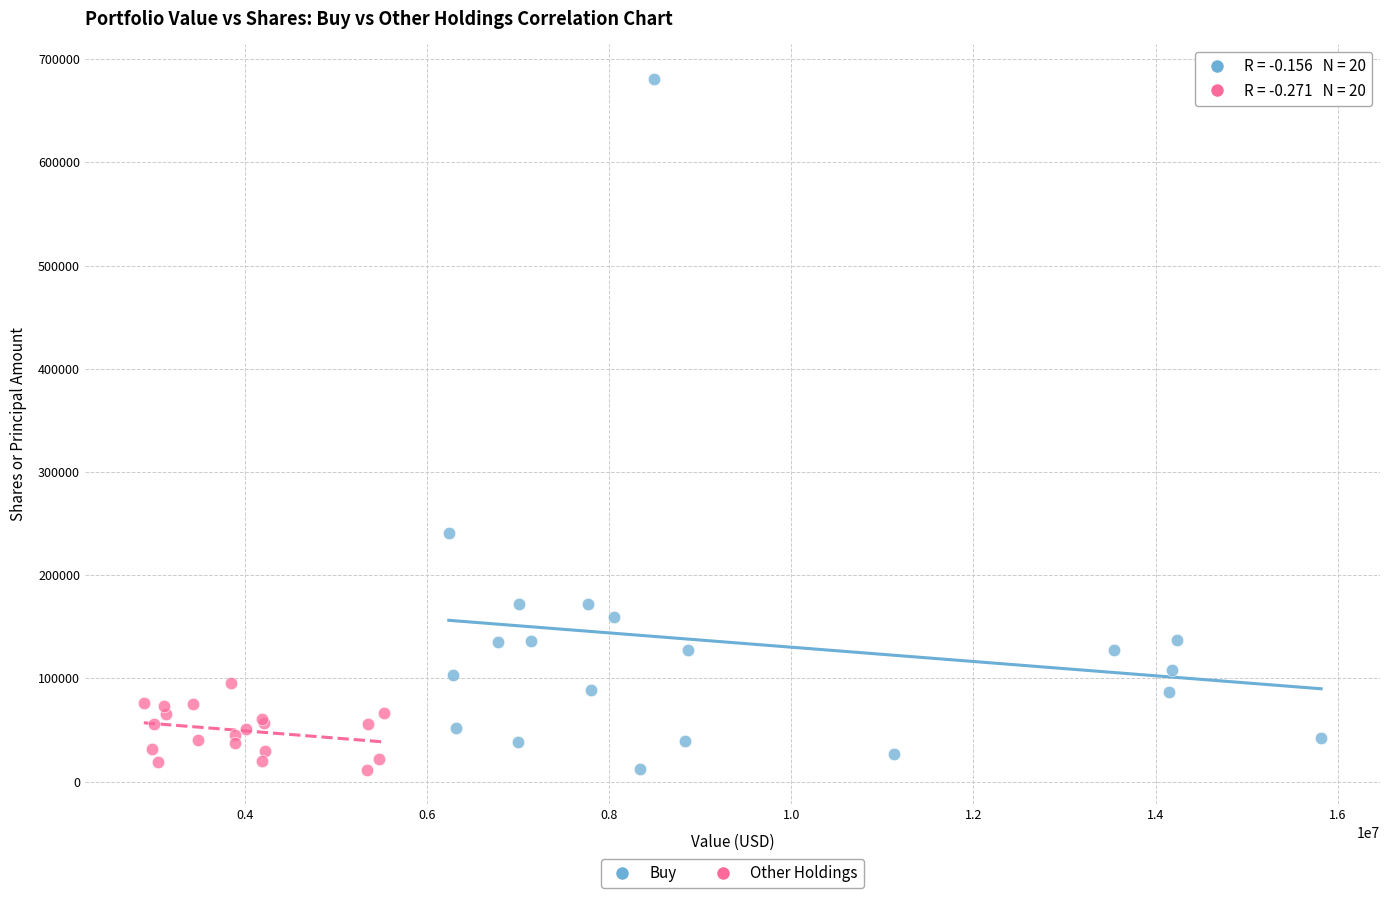

Which series has the widest spread of Y values?

Buy